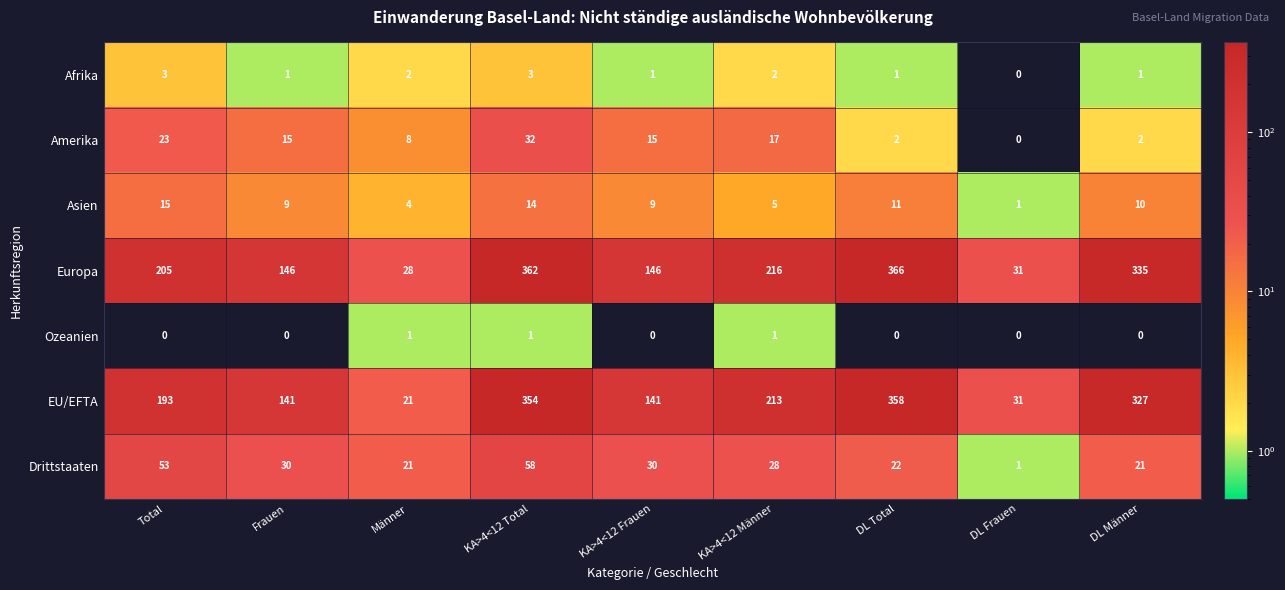

Which category has the highest value in the EU/EFTA series?

DL Total